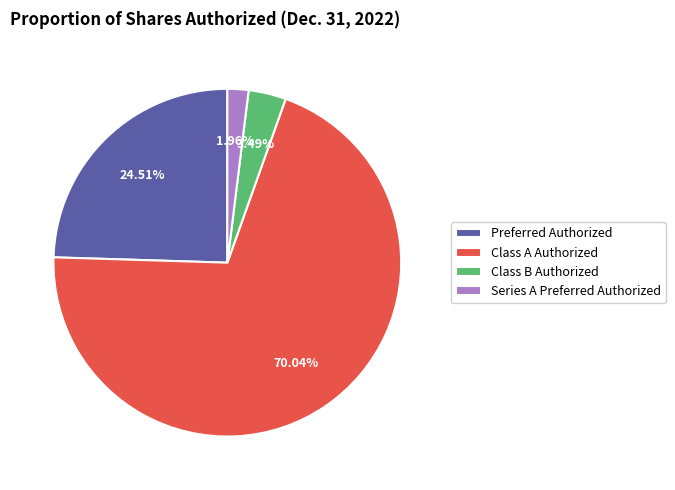

What portion of the pie excludes Series A Preferred Authorized?

98.0%